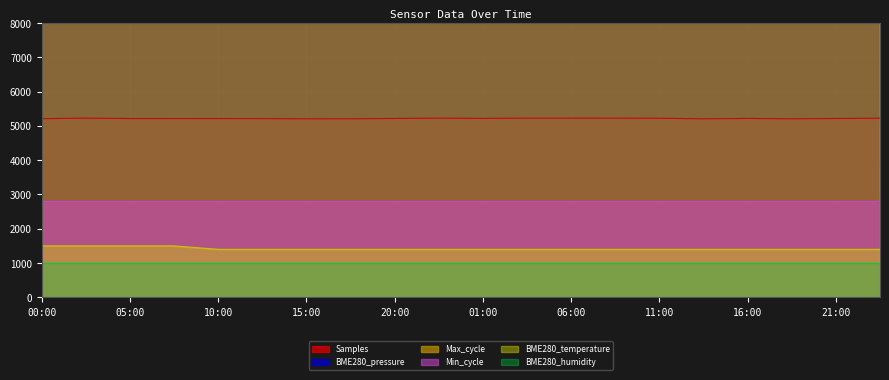

Is it true that BME280_temperature equals 905.6 at 16:00?

False